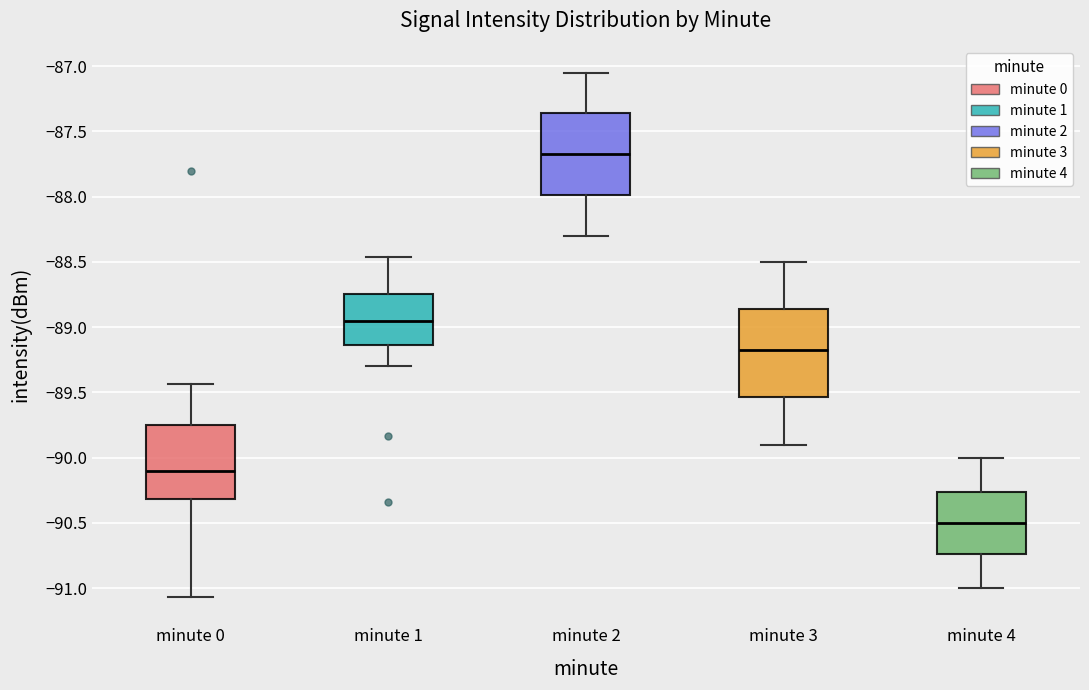

Reading left to right, transcribe this box plot: for each box, give where its median line is, the range the box spans, and where its two whiskers end, as read against the y-axis. The values are not printed on the chart, so give them approximately, as read against the axis.

minute 0: median -90.10, box -90.30 to -89.75, whiskers -91.05 to -89.45
minute 1: median -88.95, box -89.15 to -88.75, whiskers -89.30 to -88.45
minute 2: median -87.65, box -88.00 to -87.35, whiskers -88.30 to -87.05
minute 3: median -89.15, box -89.55 to -88.85, whiskers -89.90 to -88.50
minute 4: median -90.50, box -90.75 to -90.25, whiskers -91.00 to -90.00